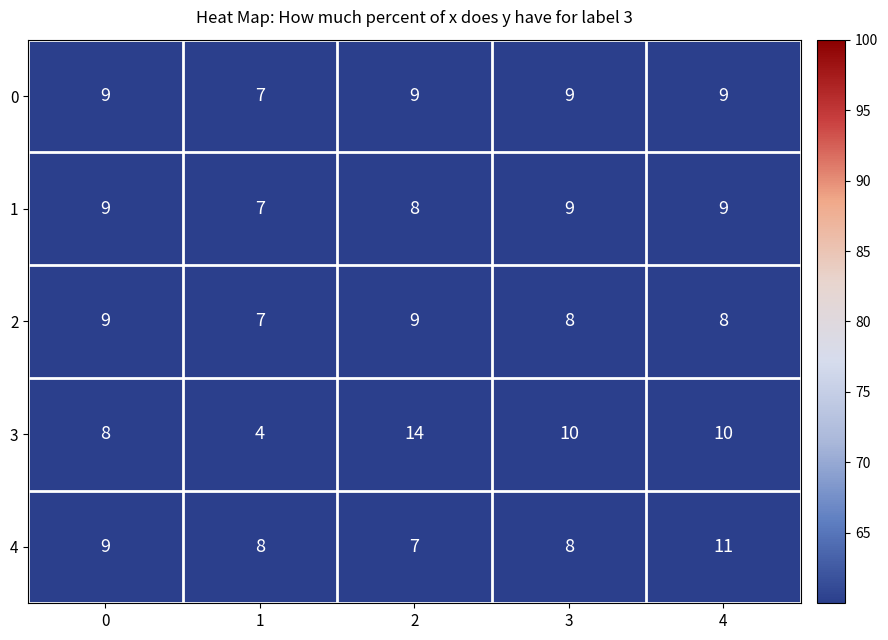

What is the maximum value for 0?

9